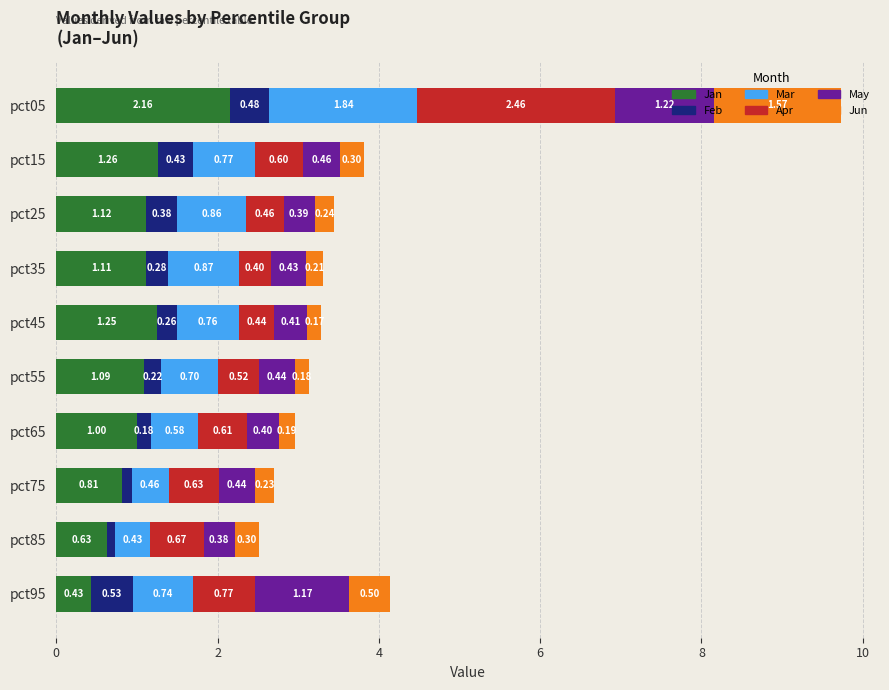

What are all the series names shown in the legend?

Jan, Feb, Mar, Apr, May, Jun